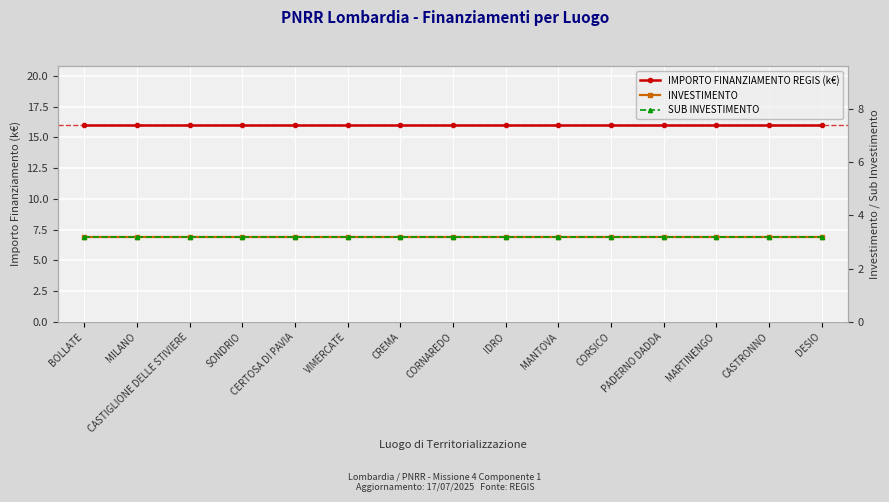

List the series in order of their peak value, lowest first.

INVESTIMENTO, SUB INVESTIMENTO, IMPORTO FINANZIAMENTO REGIS (k€)